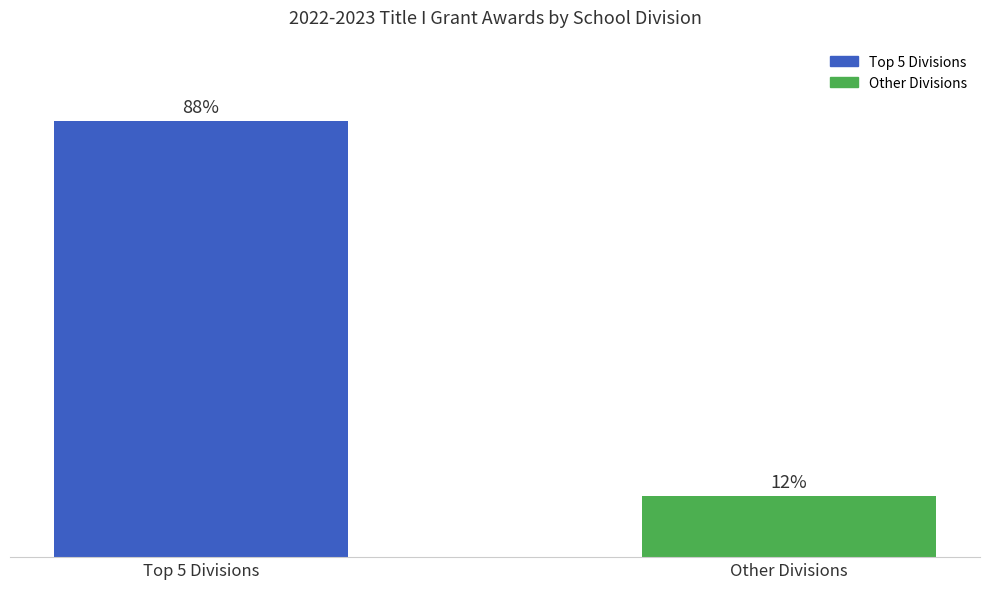

Does the chart contain any negative values?

No